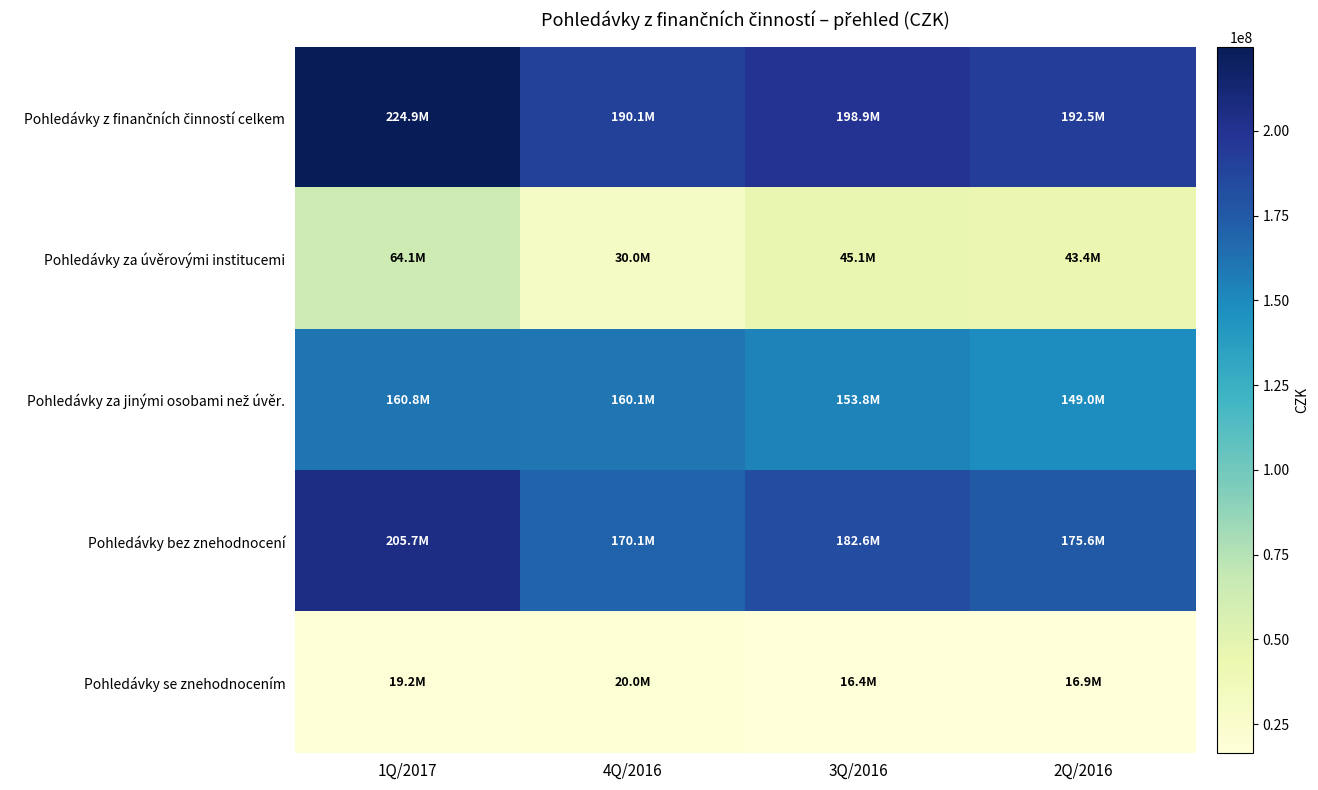

Which has a higher value, 2Q/2016 or 1Q/2017?

1Q/2017